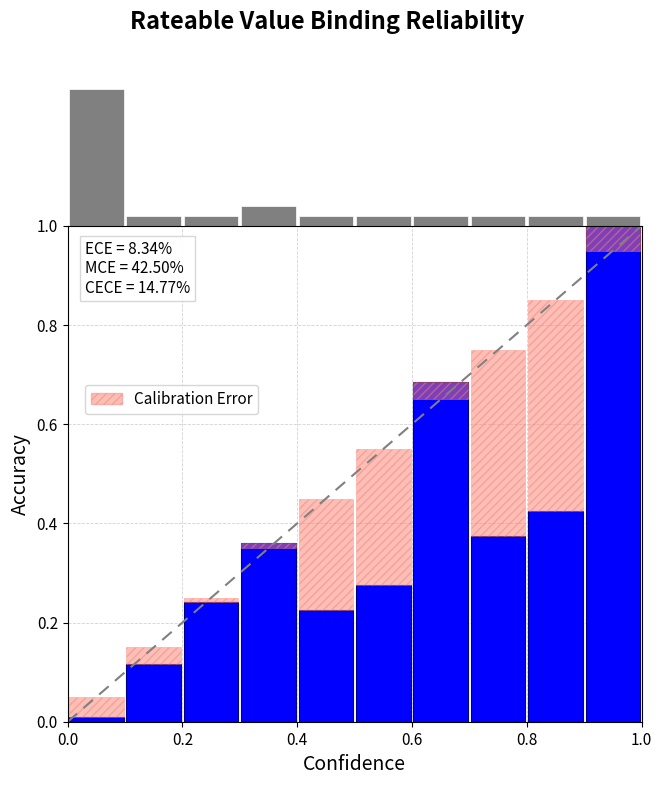

At how many categories does at least one series exceed 12?

1